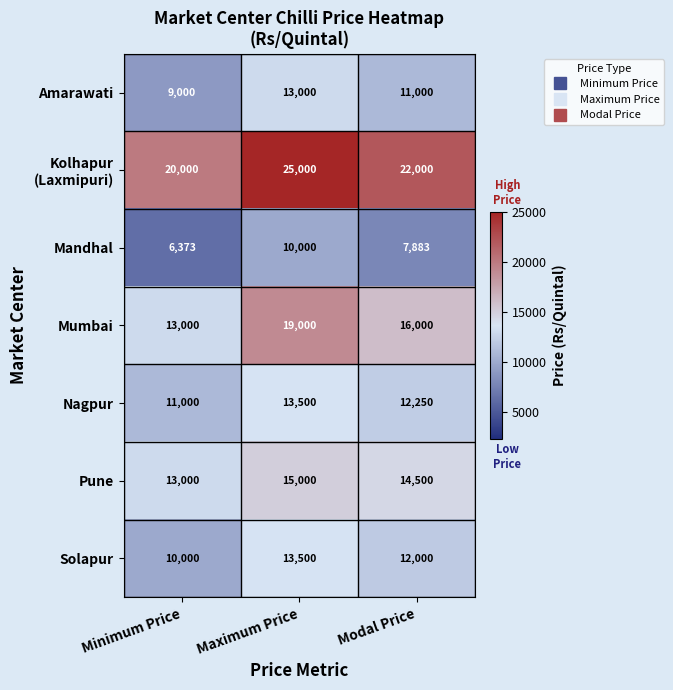

Count the Solapur values in the range 10000 to 13500.

3